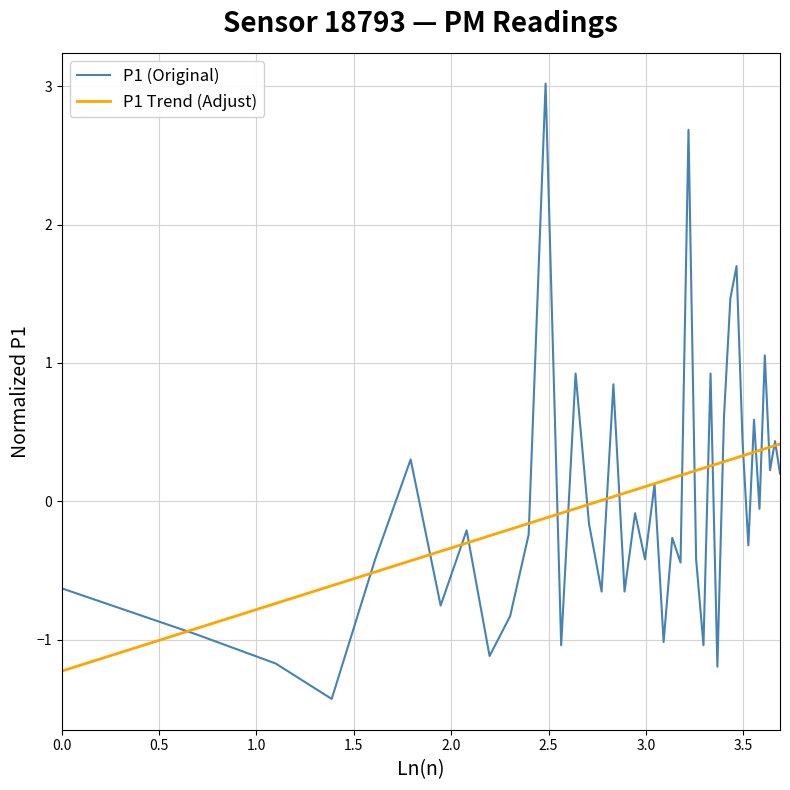

What is the minimum value shown in the chart?

-1.4